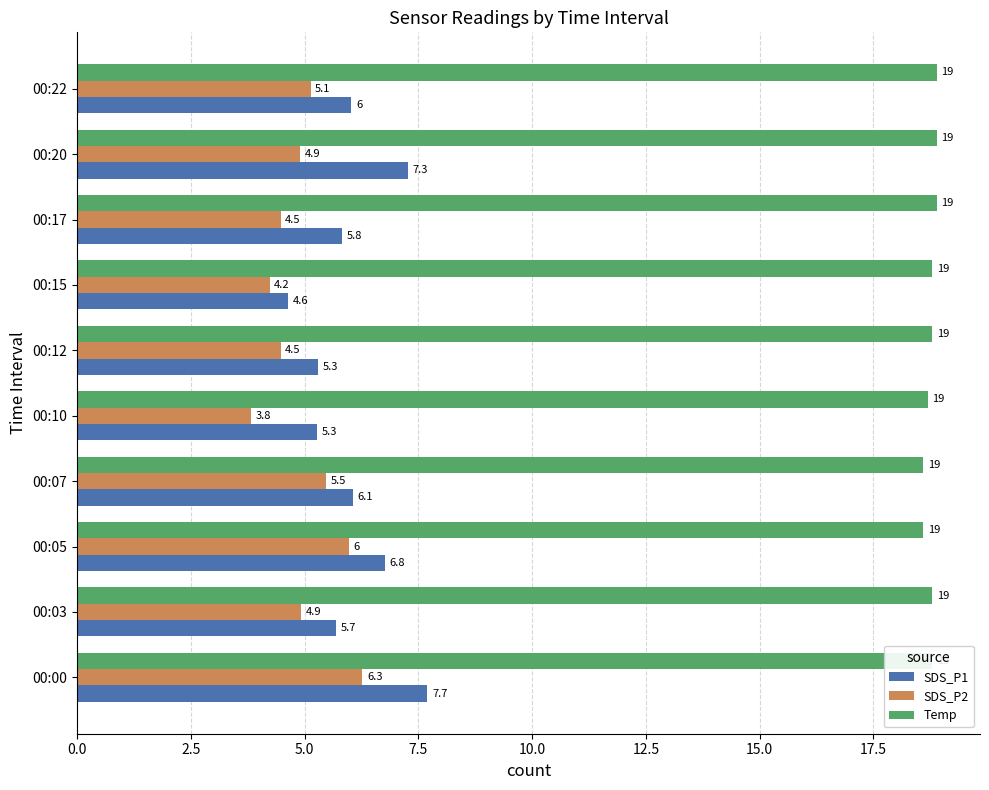

How many categories are shown in the chart?

10